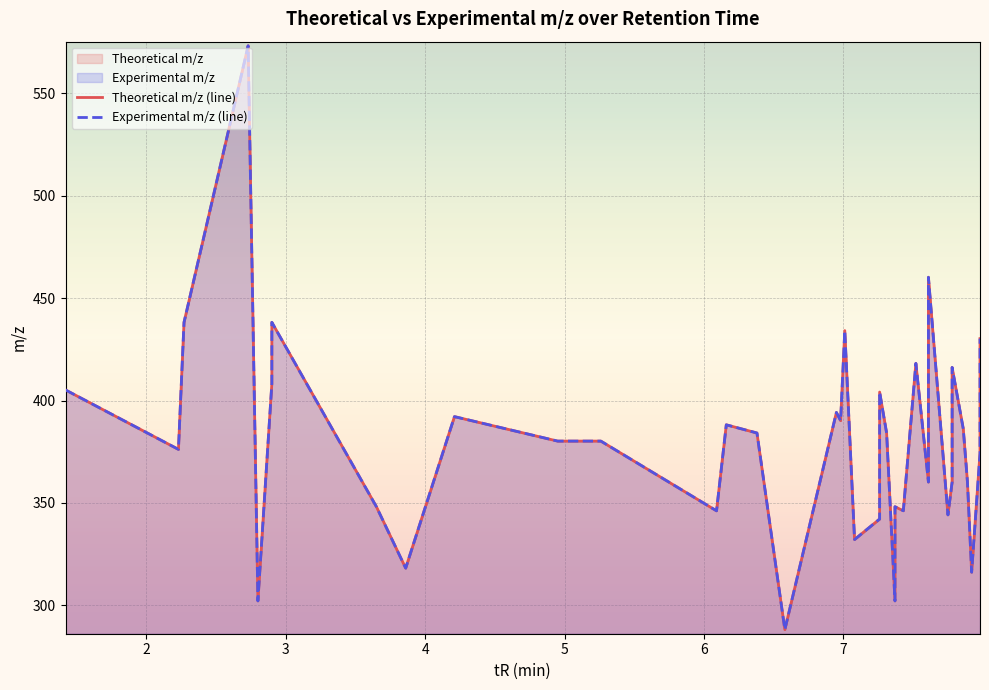

Reading left to right, extract all data points from this chart.

Theoretical m/z (line): 405.2	376.2	438.2	573.2	302.1	408.2	438.2	348.2	318.1	392.1	380.2	380.2	346.1	388.2	384.2	288.1	394.2	390.2	434.2	332.1	342.1	404.1	384.2	302.1	348.2	346.2	418.2	360.2	460.2	344.2	360.2	416.2	386.2	360.2	316.2	374.2	418.2	430.2
Experimental m/z (line): 405.2	376.2	438.2	573.2	302.2	408.2	438.2	348.2	318.1	392.1	380.2	380.2	346.1	388.2	384.2	288.1	394.2	390.2	434.2	332.1	342.1	404.1	384.2	302.2	348.2	346.2	418.2	360.2	460.2	344.2	360.2	416.2	386.2	360.2	316.2	374.2	418.2	430.2